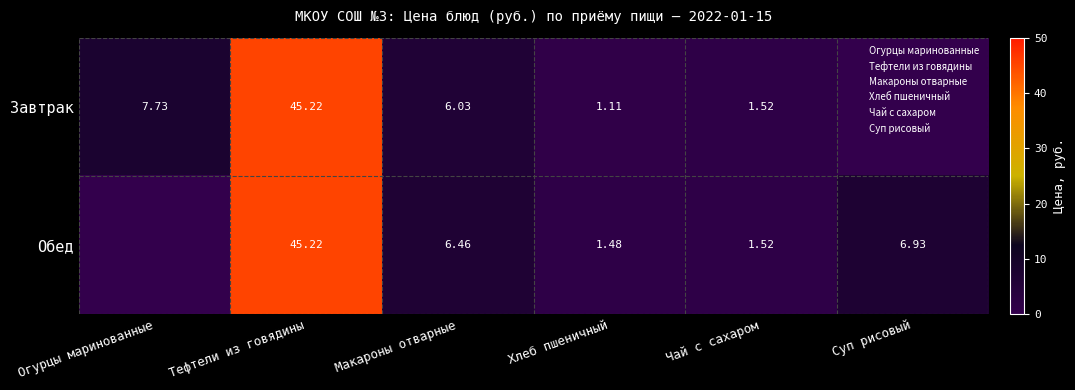

Which series changed the most between Тефтели из говядины and Макароны отварные?

Завтрак